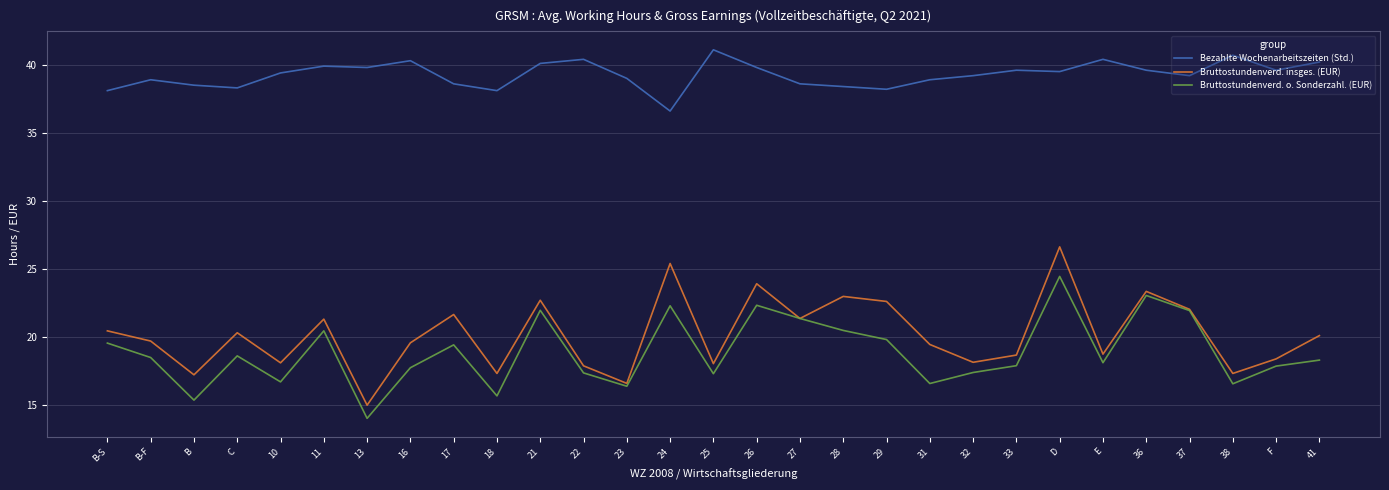

Is it true that Bruttostundenverd. insges. (EUR) equals 15.0 at 13?

True